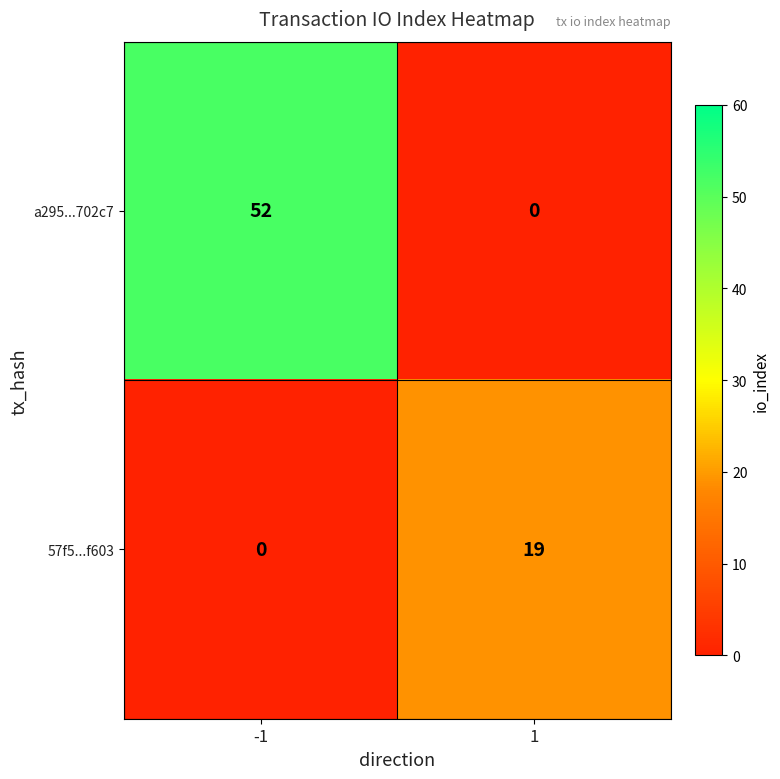

Reading right to left, extract all data points from this chart.

a295...702c7: 1=0	-1=52
57f5...f603: 1=19	-1=0